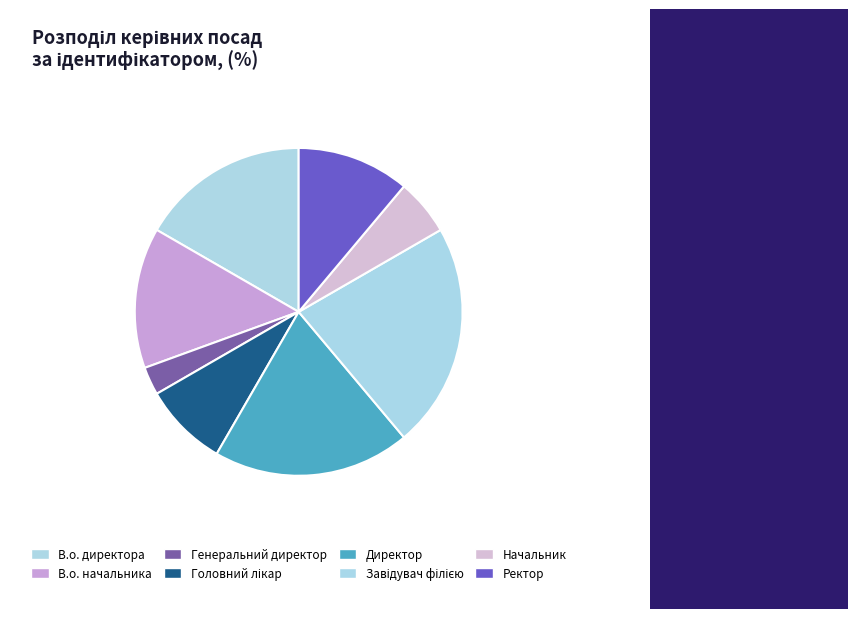

To the nearest percent, what is the average slice percentage?

12%